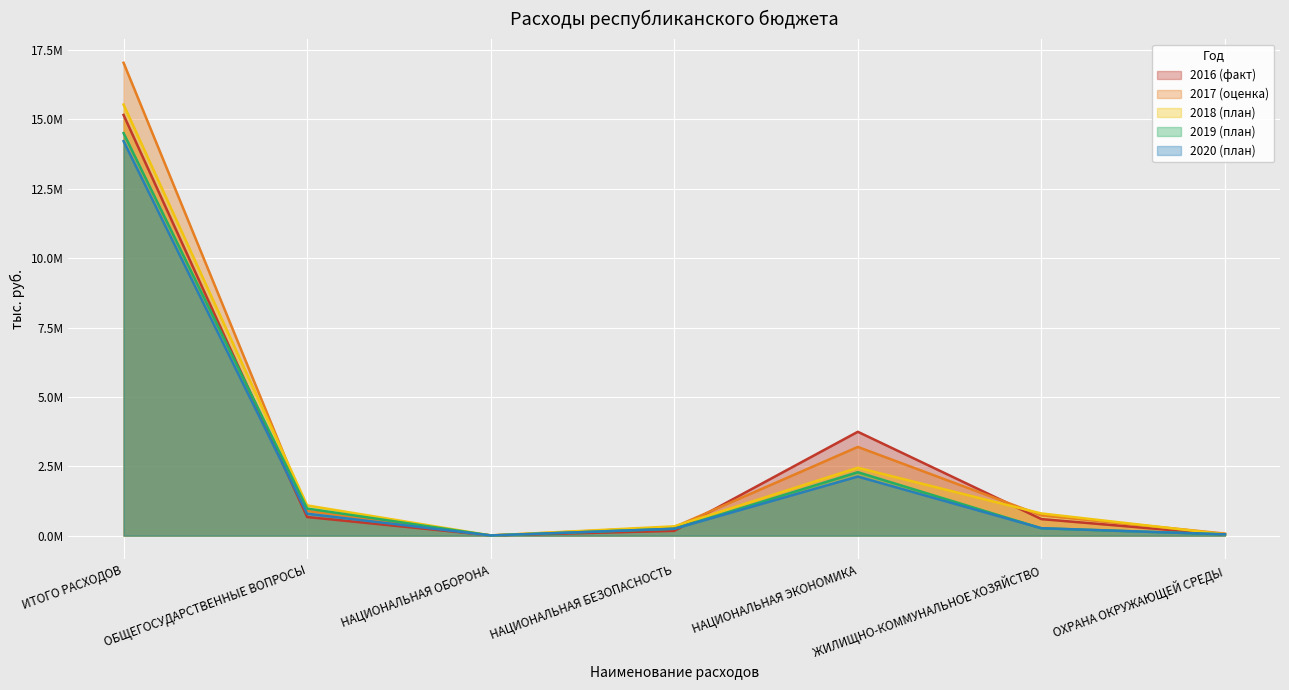

How many intersections are there between 2017 (оценка) and 2019 (план)?

2